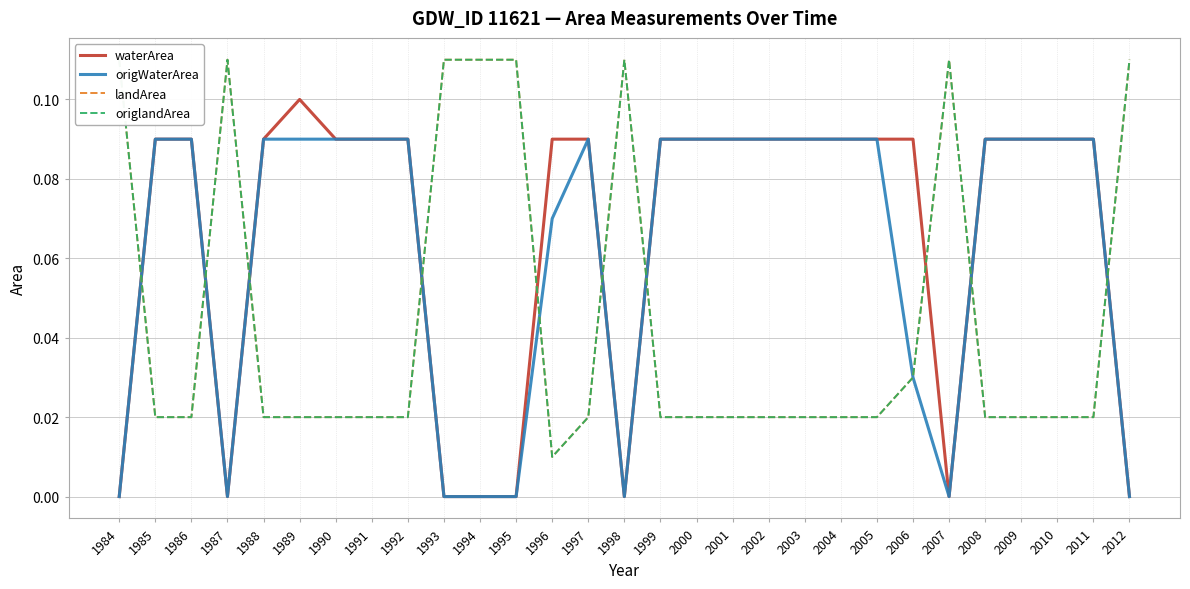

What is the difference between the second highest and second lowest values in the landArea series?

0.1